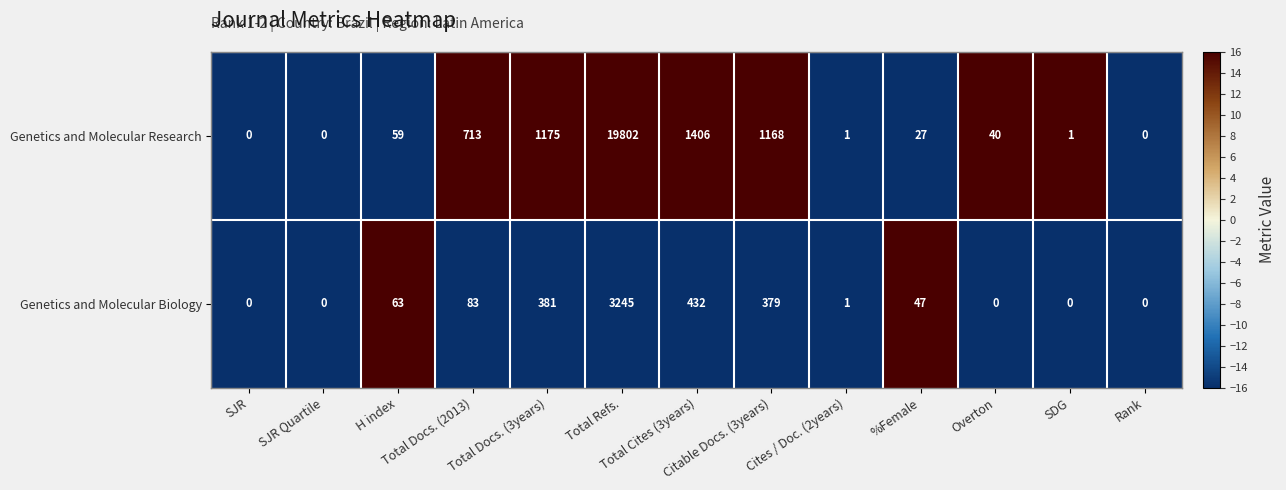

What is the sum of all Genetics and Molecular Biology values?

4631